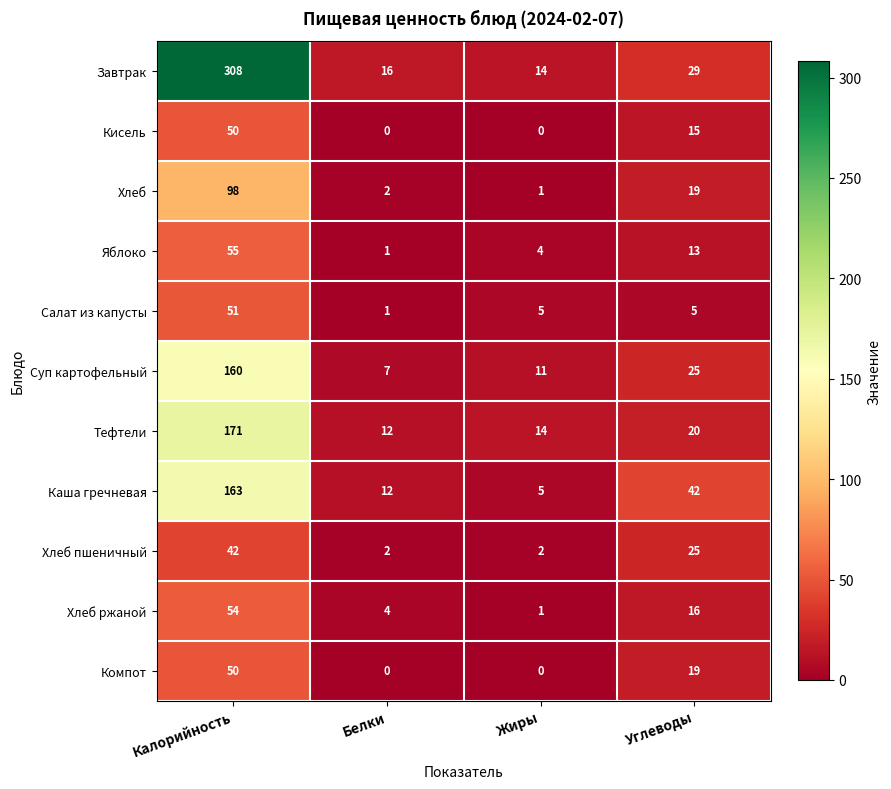

What is the difference between the maximum and second lowest values in the Тефтели series?

157